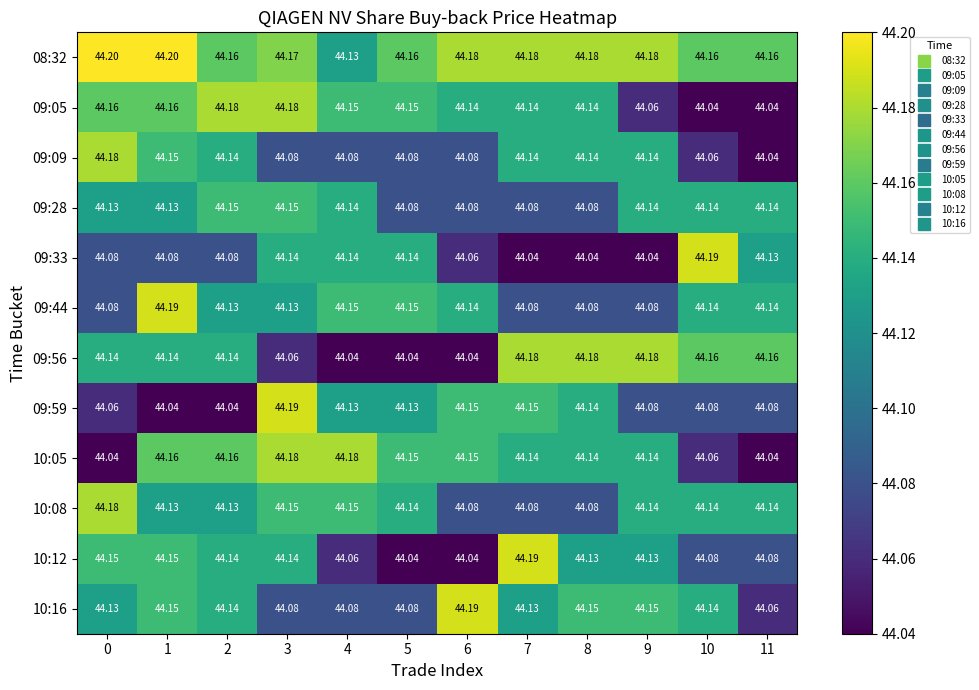

Which series changed the most between 0 and 5?

10:05